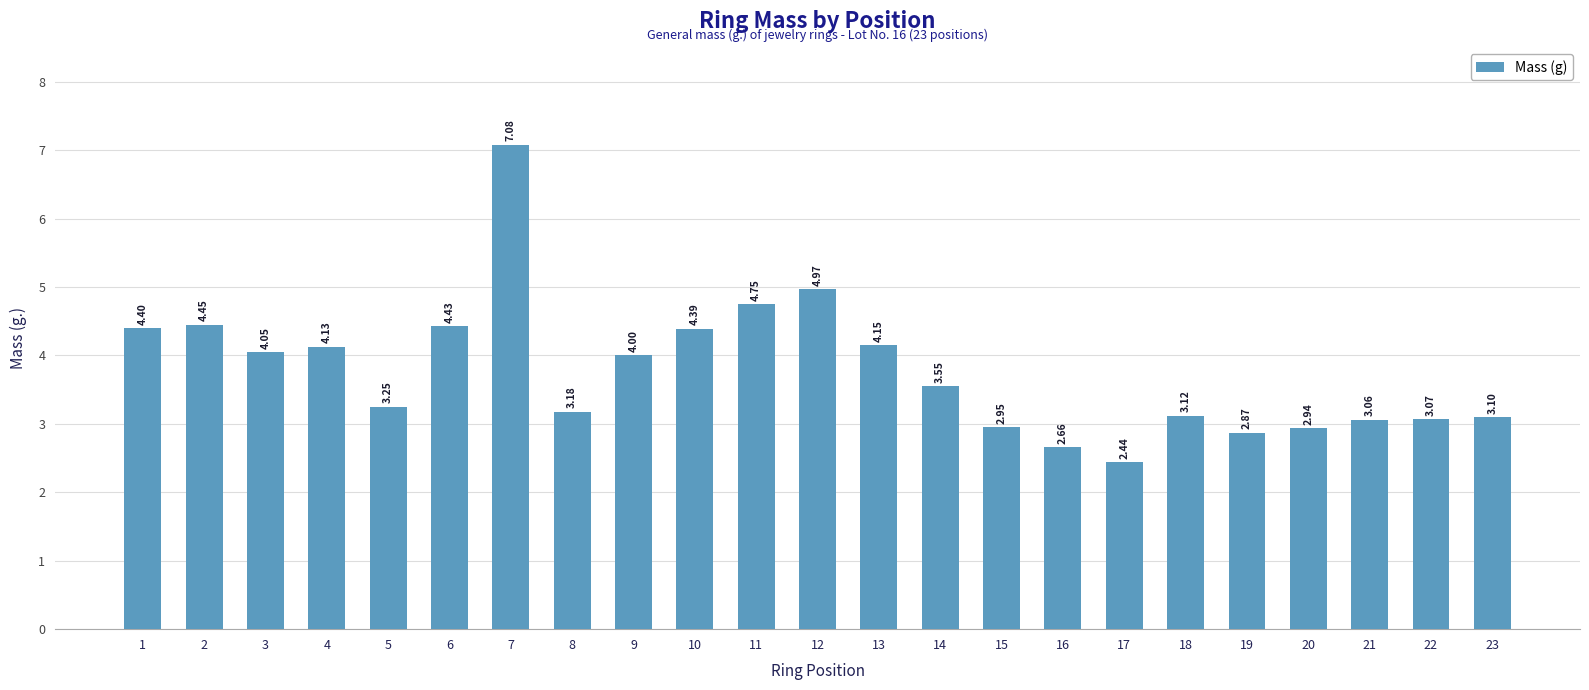

How many distinct data groups are displayed?

1